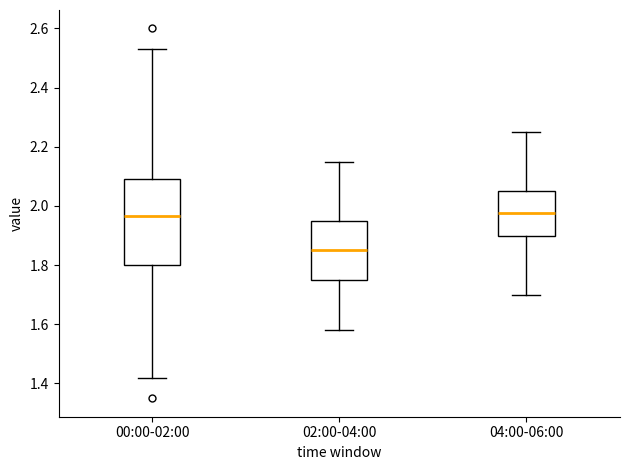

Reading left to right, read every box against the y-axis: the position of its median line, the range the box covers, and the ends of its whiskers. The values are not printed on the chart, so give them approximately, as read against the axis.

00:00-02:00: median 1.96, box 1.80 to 2.10, whiskers 1.42 to 2.54
02:00-04:00: median 1.86, box 1.76 to 1.96, whiskers 1.58 to 2.16
04:00-06:00: median 1.98, box 1.90 to 2.06, whiskers 1.70 to 2.26